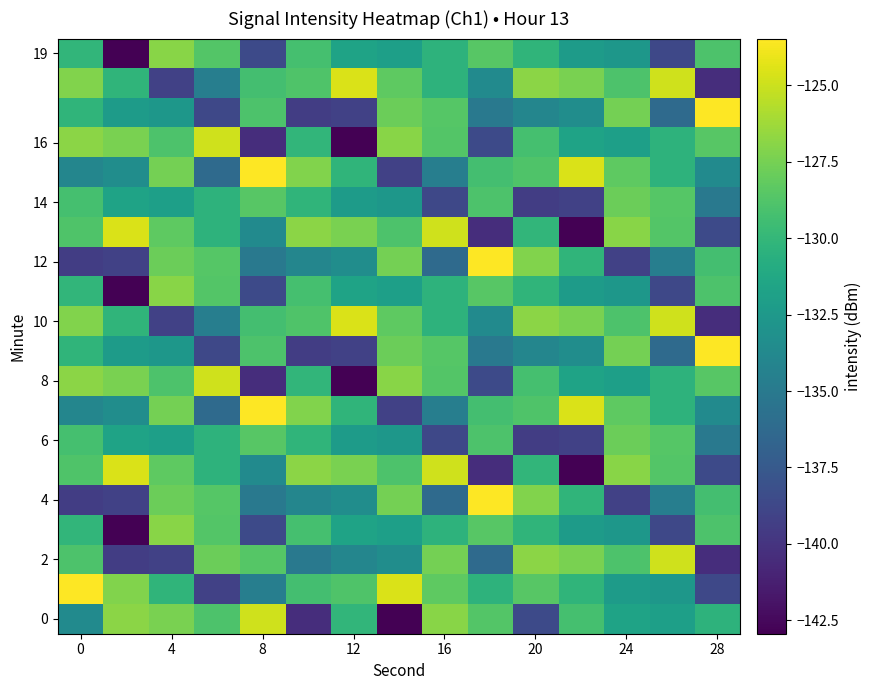

What is the greatest value displayed?

-123.5